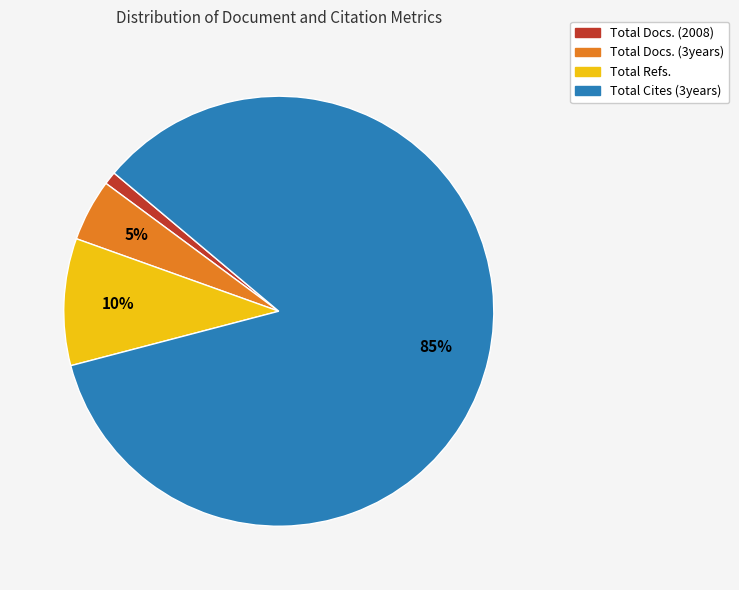

Which has a higher value, Total Docs. (3years) or Total Docs. (2008)?

Total Docs. (3years)